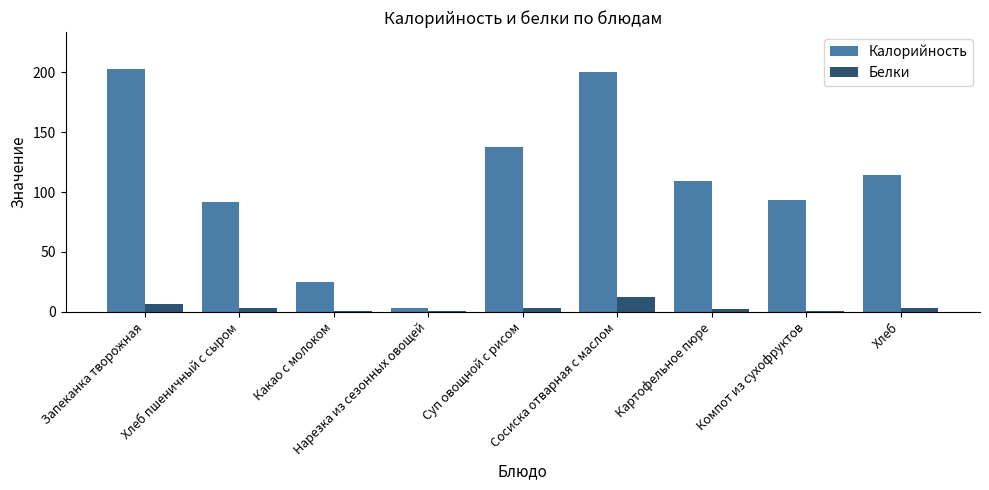

What is the highest value of the Калорийность series?

203.3